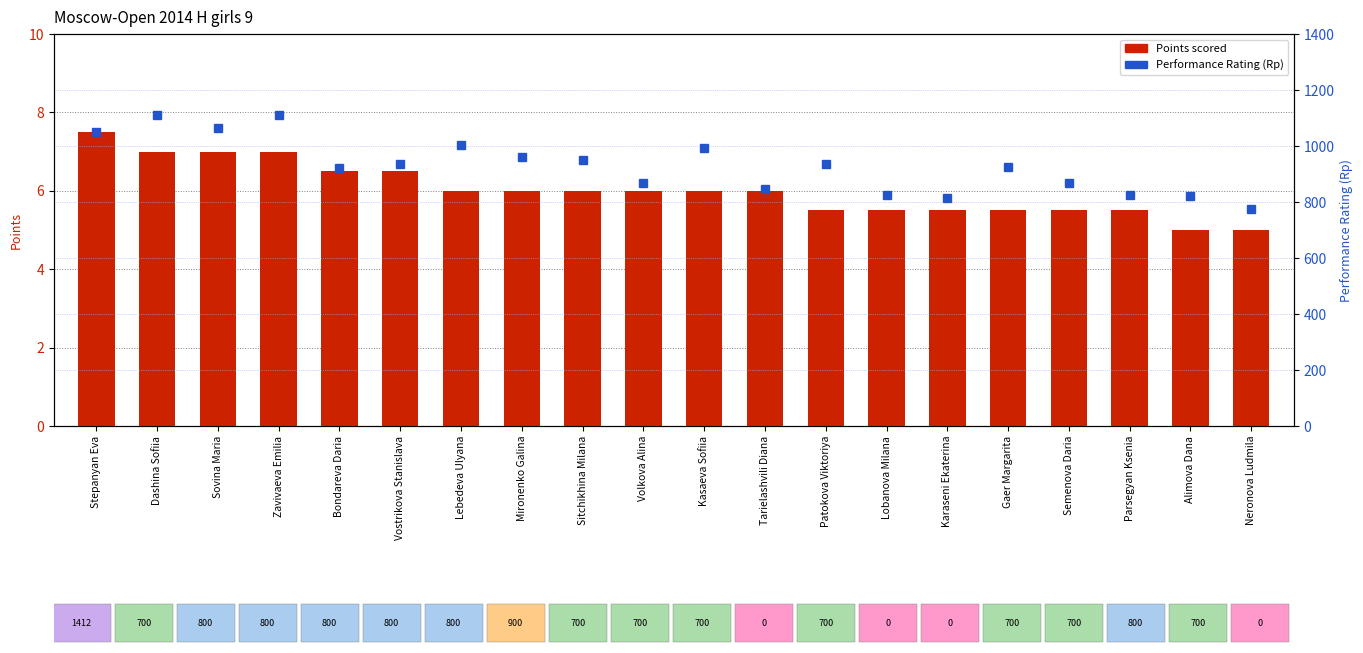

Is the value of Rp (Performance Rating) at Tarielashvili Diana greater than the value of Points at Tarielashvili Diana?

Yes